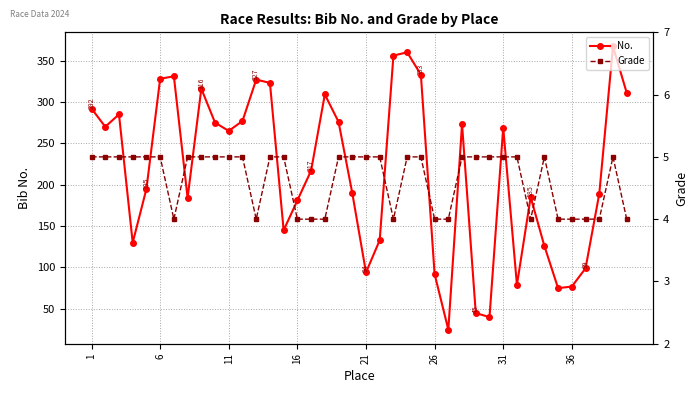

True or false: Grade has more than 0 points higher than both neighbors.

True